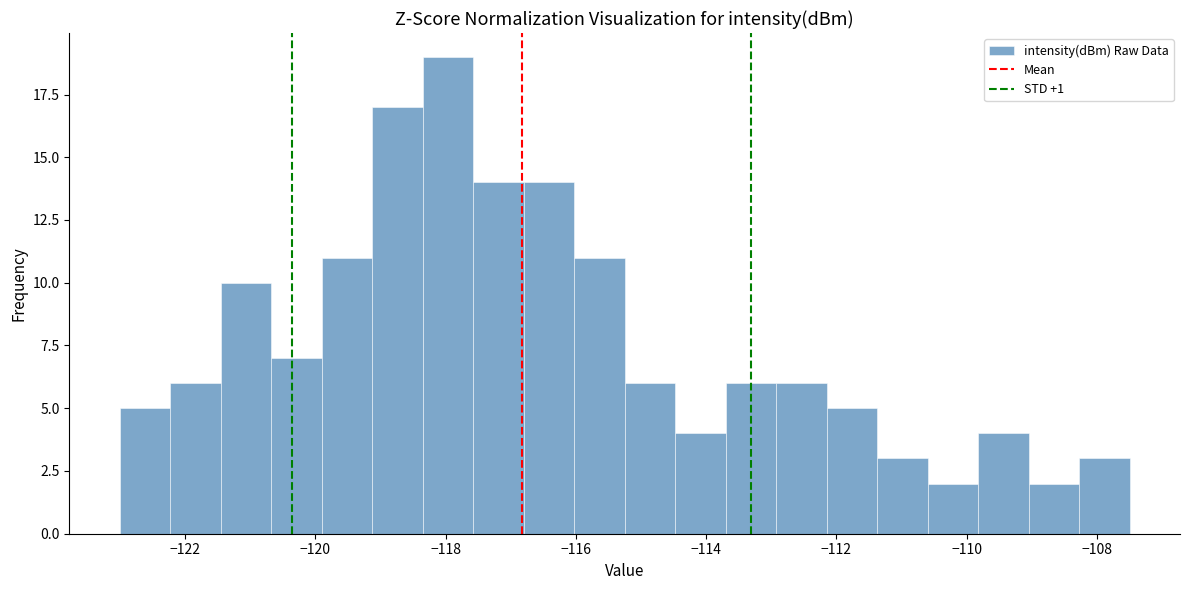

Around what value on the x-axis is the tallest bar? Give the approximate position of its centre, as read against the axis.

-118.0